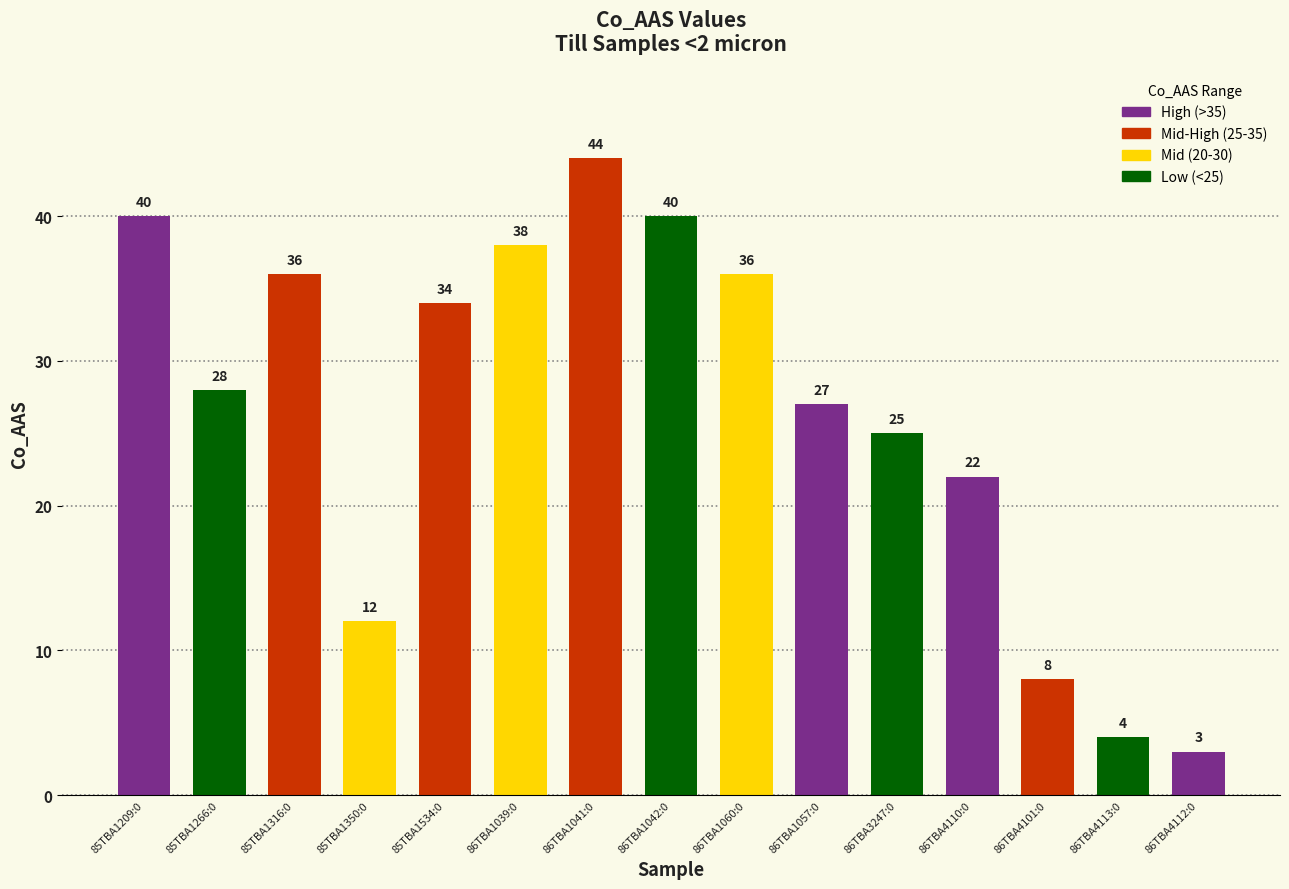

Where does the data first go above 28?

85TBA1209:0